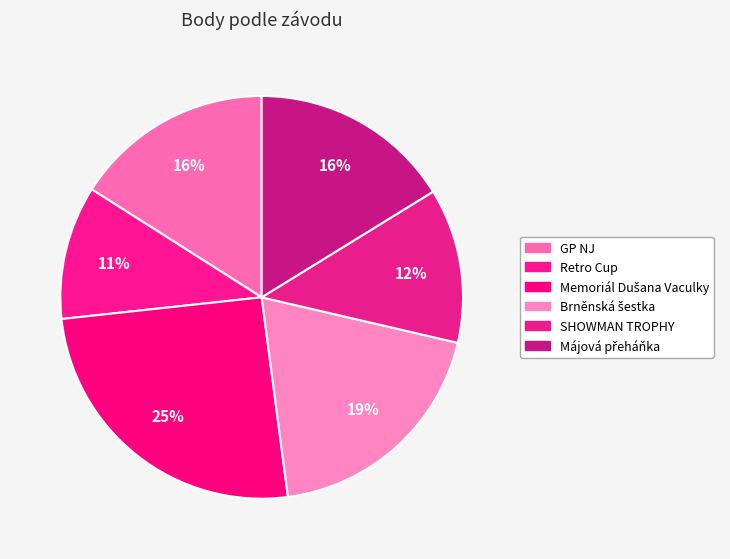

To the nearest percent, what portion does Brněnská šestka represent?

19%